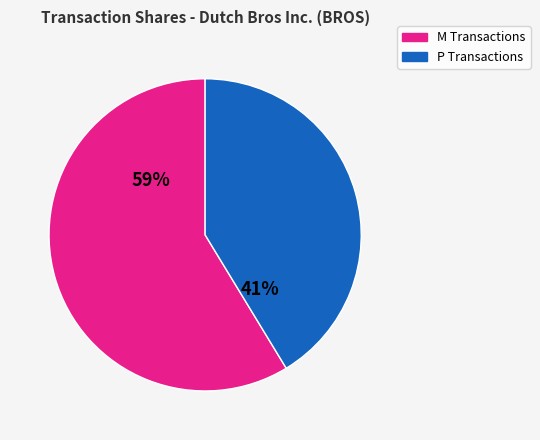

To the nearest percent, what is the average slice percentage?

50%